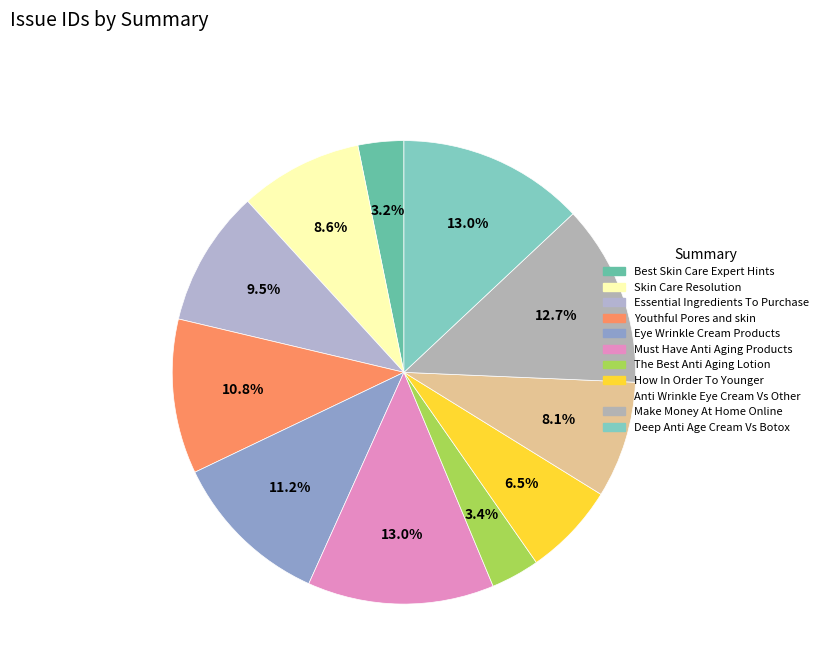

Between The Best Anti Aging Lotion and Anti Wrinkle Eye Cream Vs Other, which is larger?

Anti Wrinkle Eye Cream Vs Other